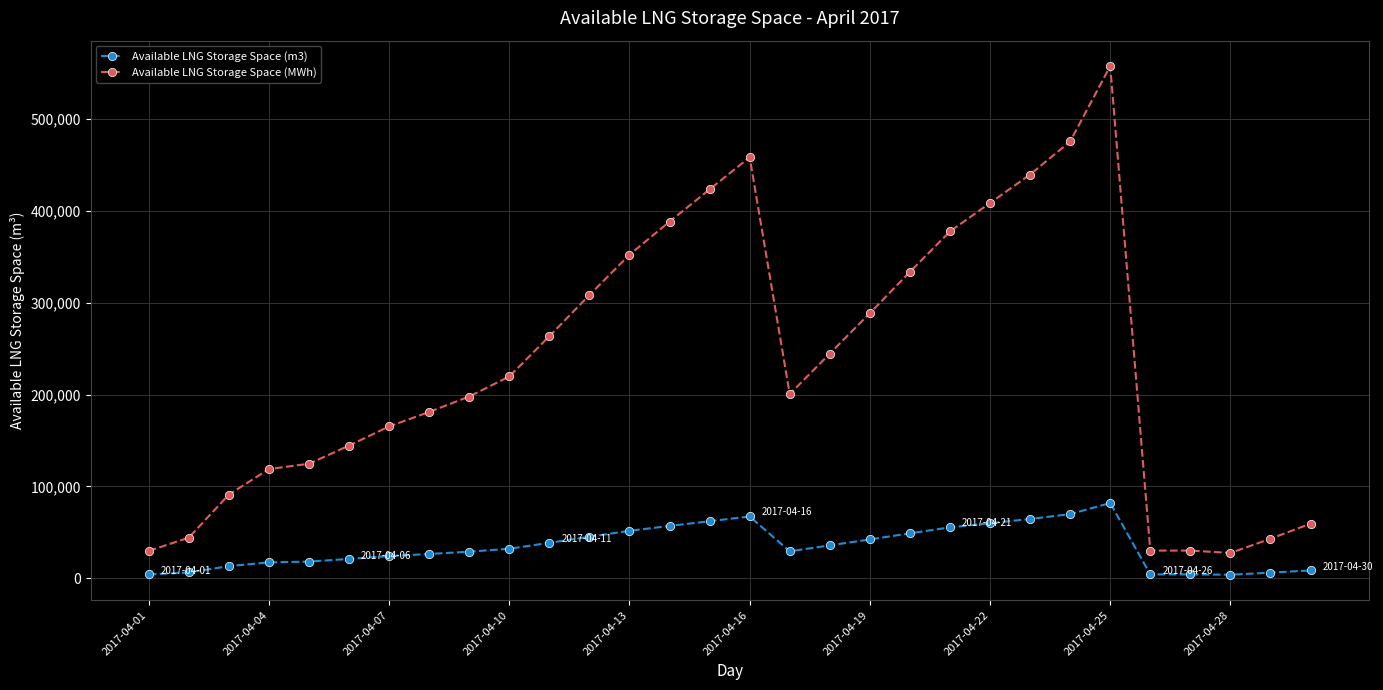

What is the value of the Available LNG Storage Space (m3) point at the 29th from the left?

6358